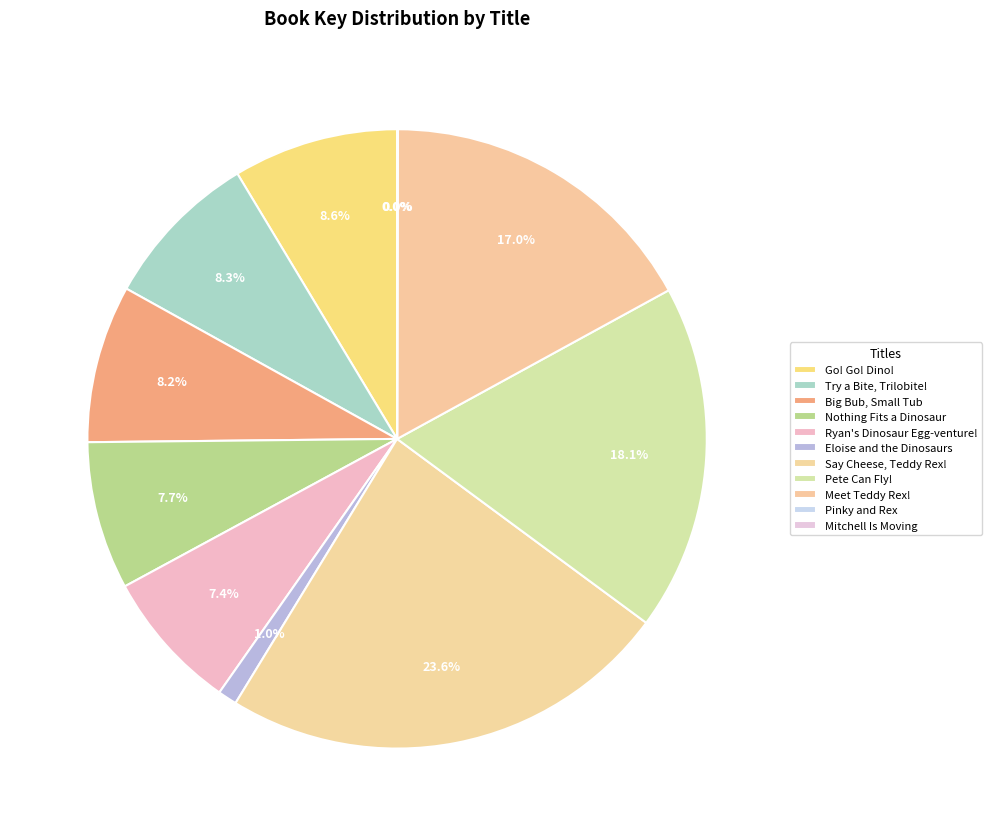

To the nearest percent, what portion does Say Cheese, Teddy Rex! represent?

24%